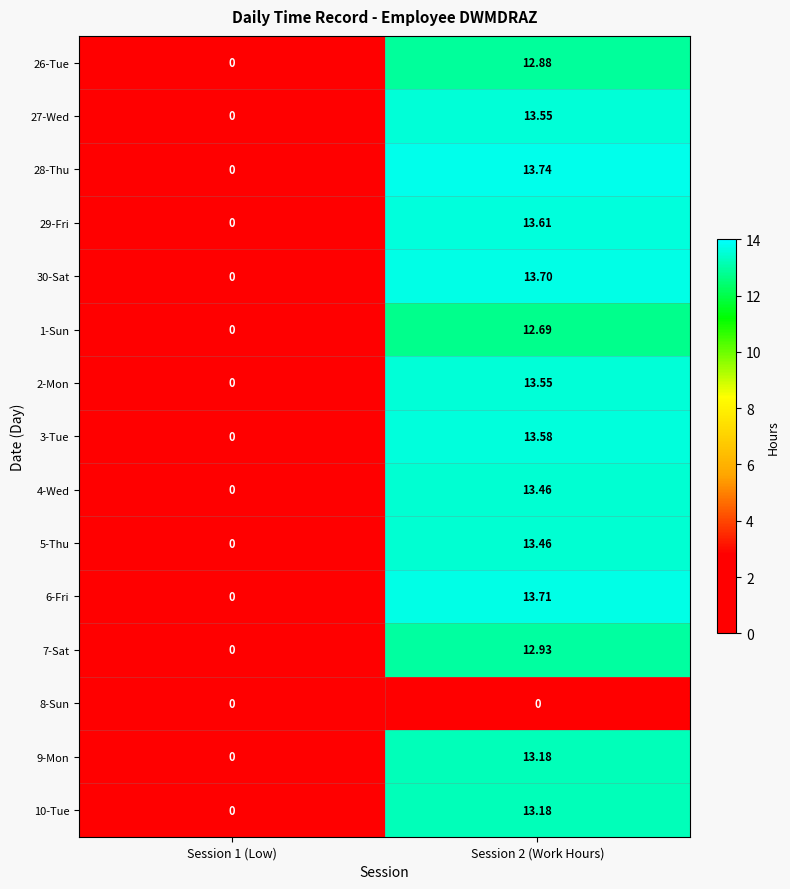

Which series changed the most between Session 1 (Low) and Session 2 (Work Hours)?

28-Thu